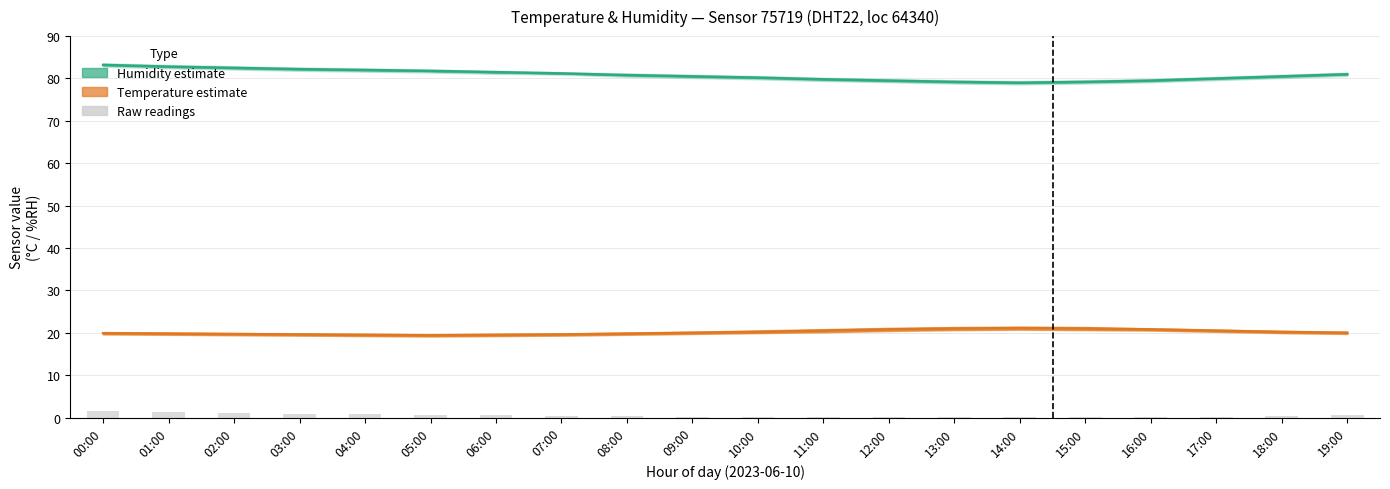

What is the value of the Temperature estimate bar at the 20th from the left?

20.0